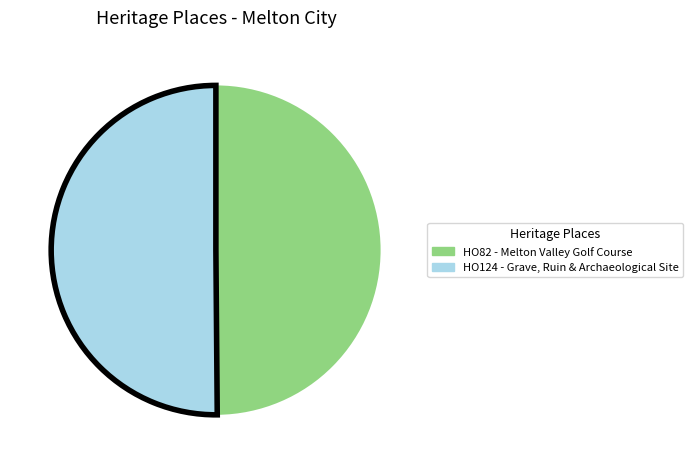

Is the sum of HO124 - Grave, Ruin & Archaeological Site and HO82 - Melton Valley Golf Course greater than half?

Yes